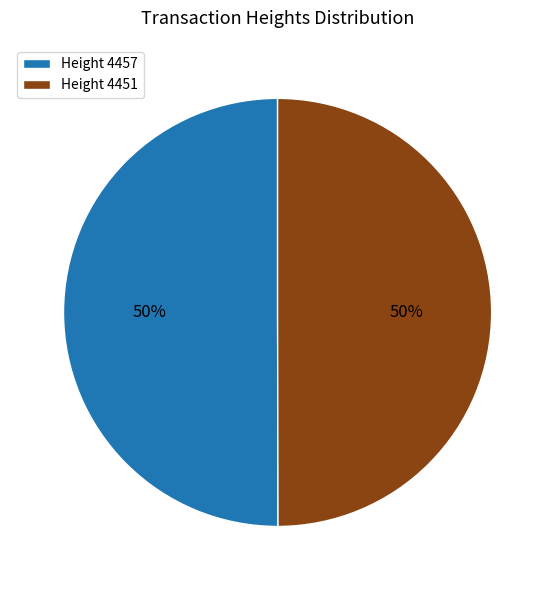

Is it true that Height 4451 is 50% of the pie?

True